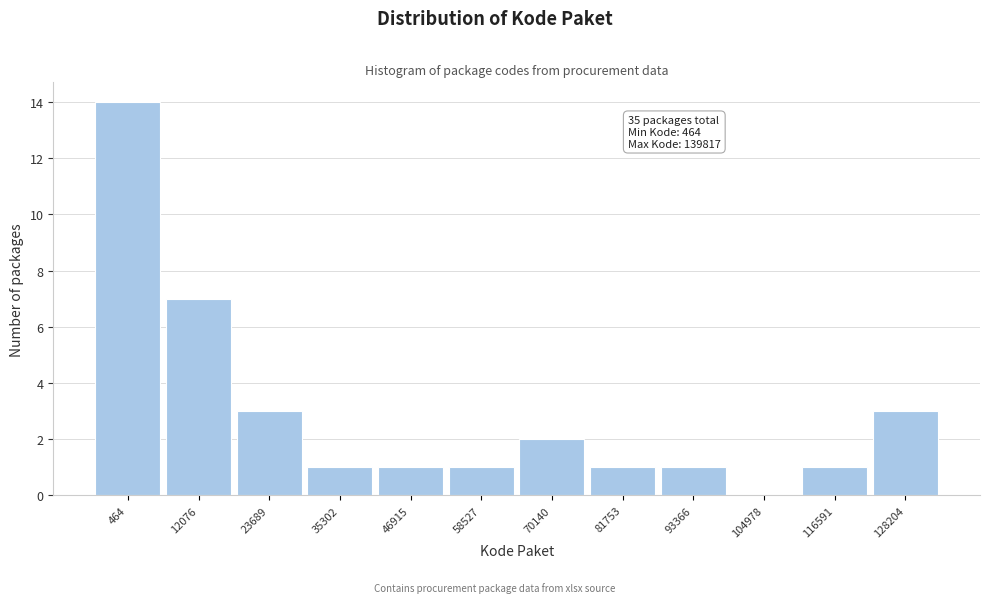

Reading right to left, extract all data points from this chart.

128204=3	116591=1	104978=0	93366=1	81753=1	70140=2	58527=1	46915=1	35302=1	23689=3	12076=7	464=14